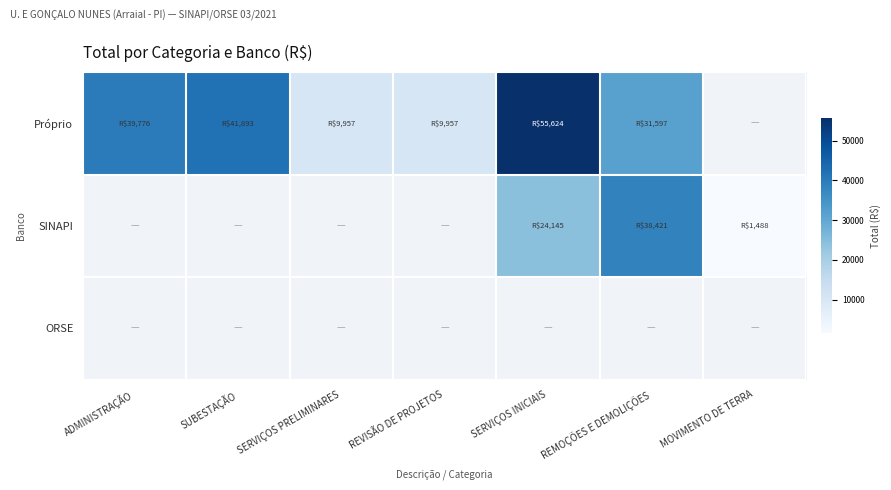

How many values in SINAPI are above zero?

3